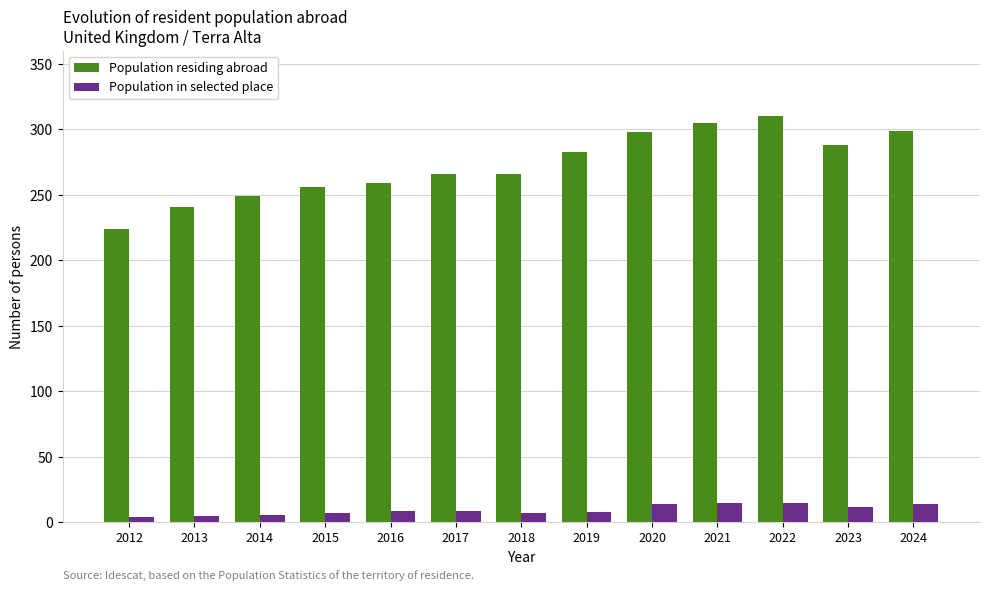

What is the spread (max minus min) of values at 2013?

236